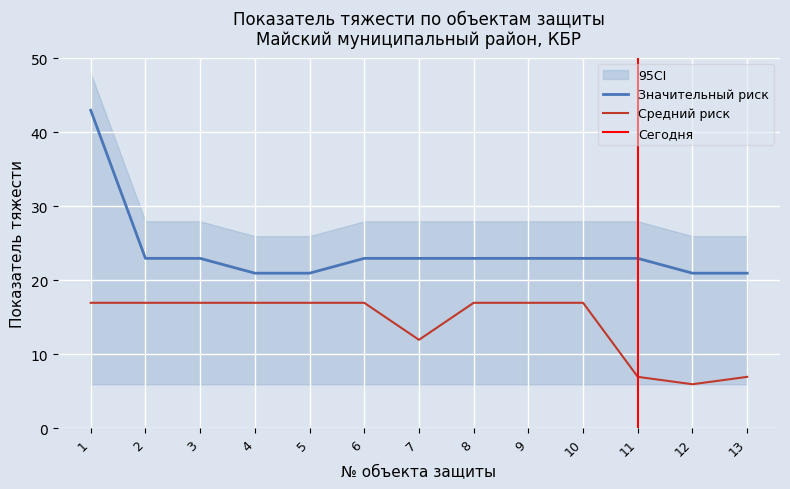

True or false: Средний риск has a value of 5.6 at 1.

False